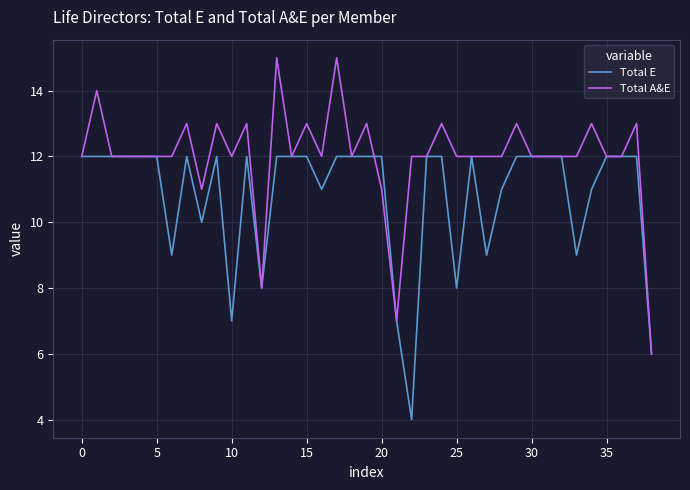

Does the chart display data point markers on the line(s)?

No